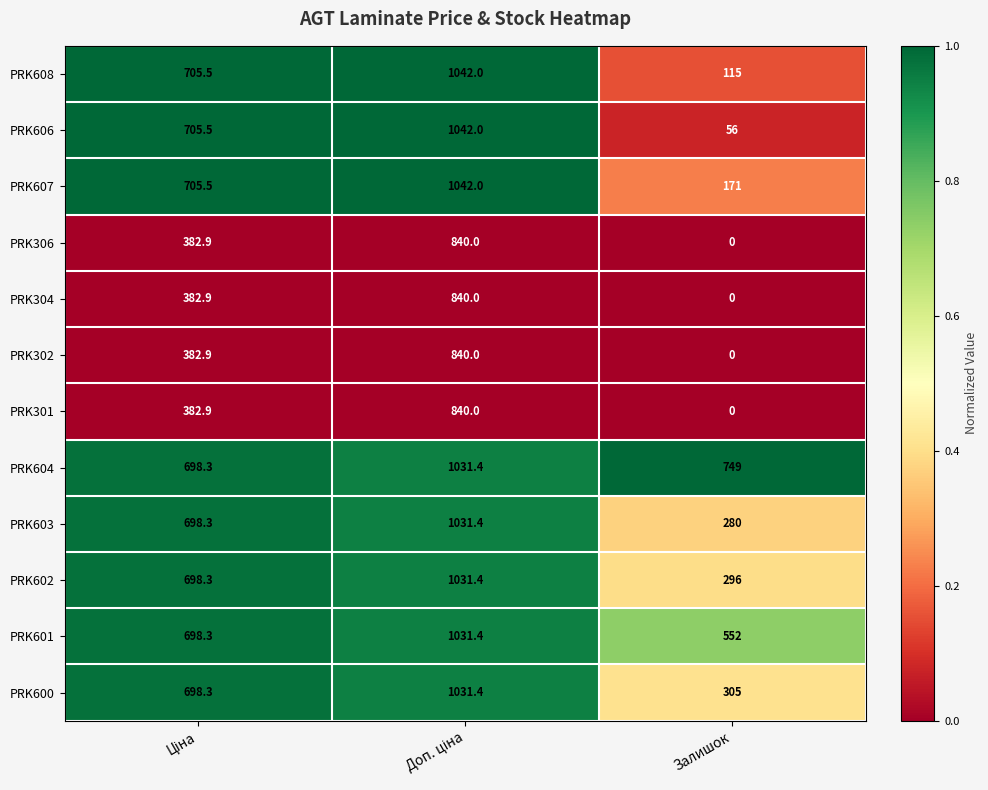

Which category has the lowest value in the PRK607 series?

Залишок